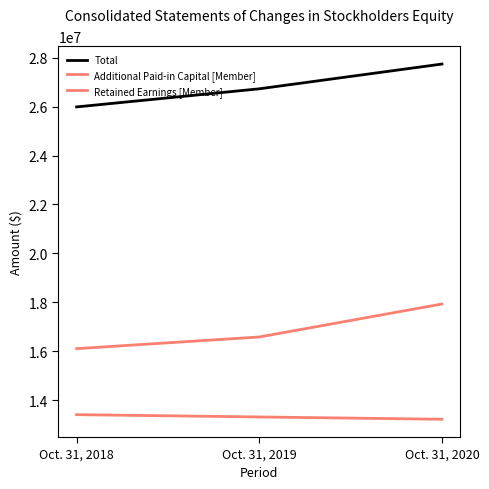

Is this an area chart (filled region under the line)?

No